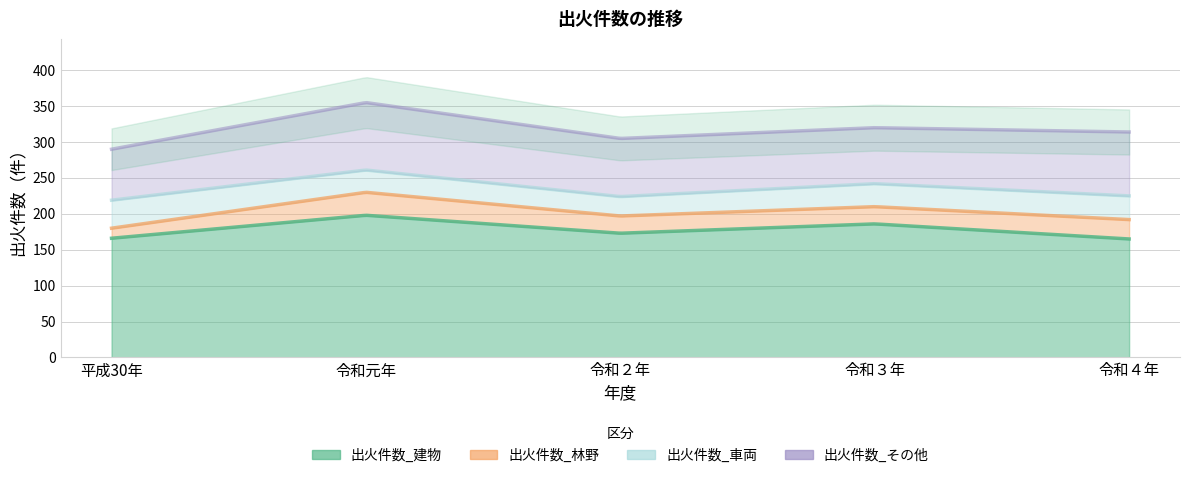

Reading left to right, extract all data points from this chart.

出火件数_建物: 166	198	173	186	165
出火件数_林野: 14	32	24	24	27
出火件数_車両: 39	31	27	32	33
出火件数_その他: 71	94	81	78	89